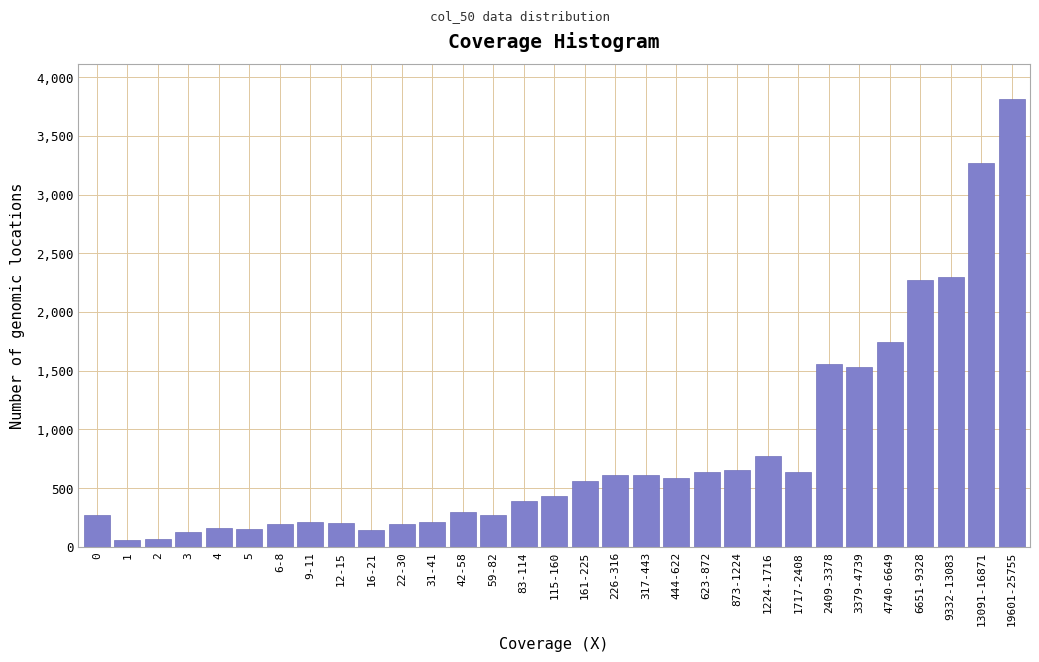

Is it true that the value at 317-443 is 139?

False